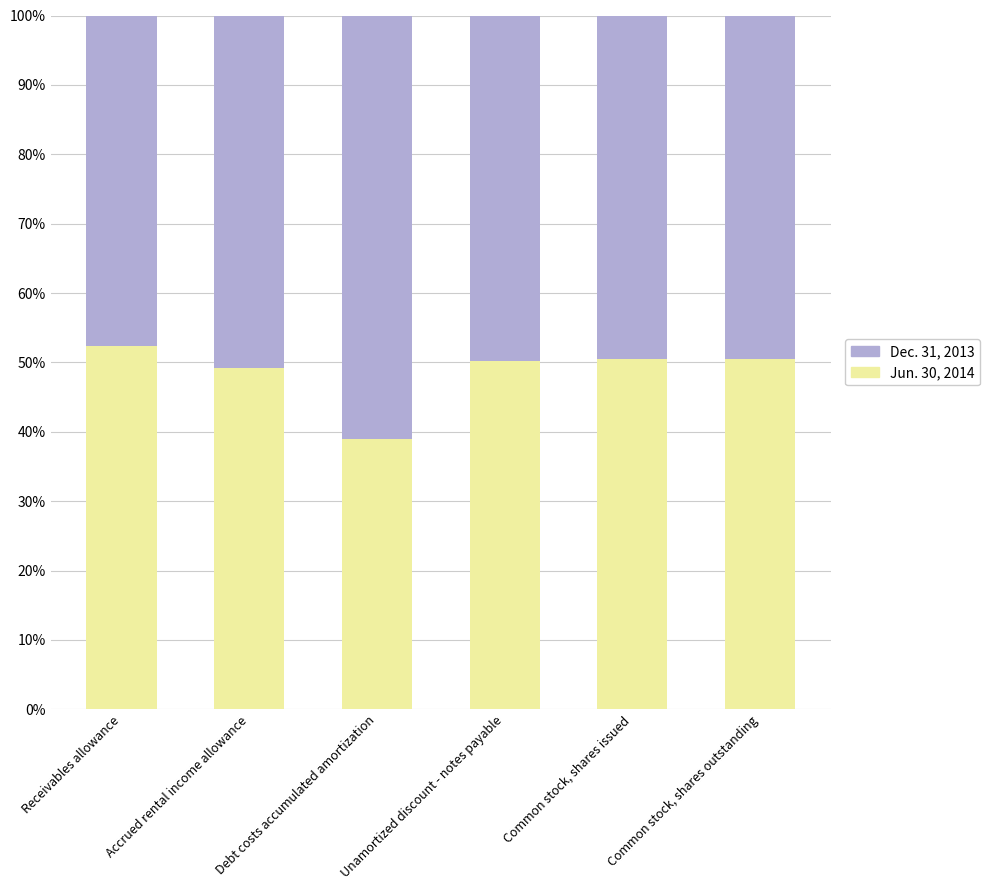

What is the approximate value of Jun. 30, 2014 at Unamortized discount - notes payable?

50.2